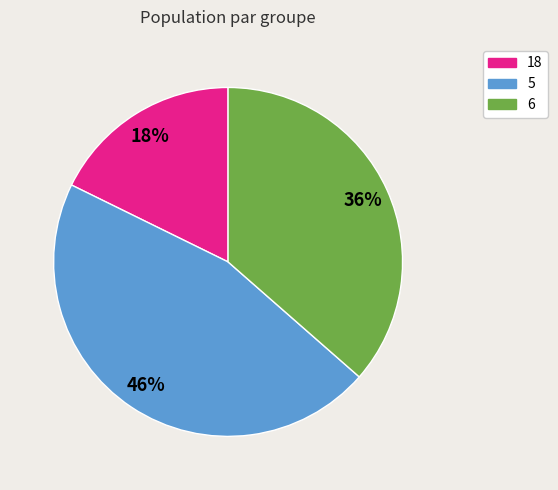

Between 6 and 5, which is larger?

5